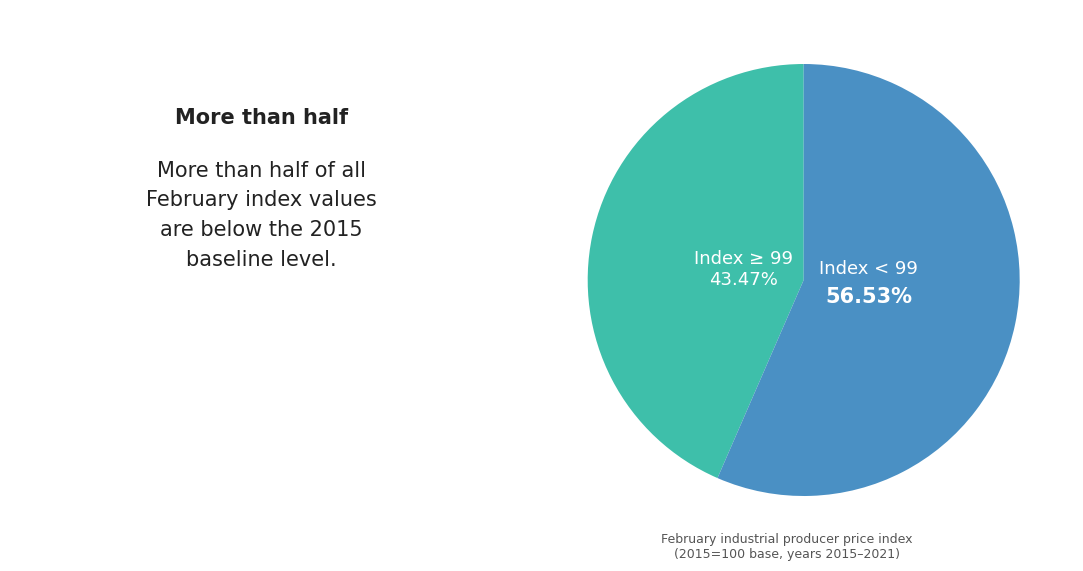

To the nearest percent, what is the average slice percentage?

50%